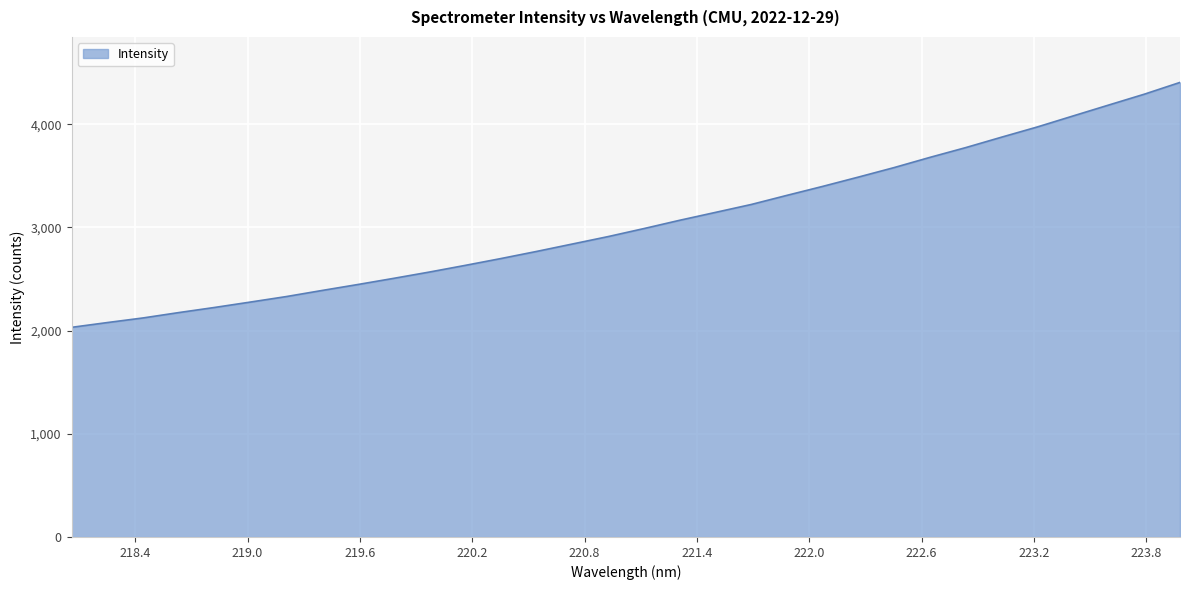

What is the smallest value displayed?

2031.2